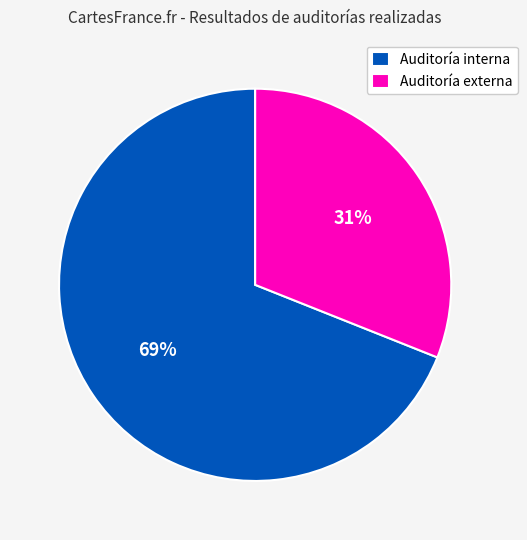

Does Auditoría interna represent more than half of the total?

Yes